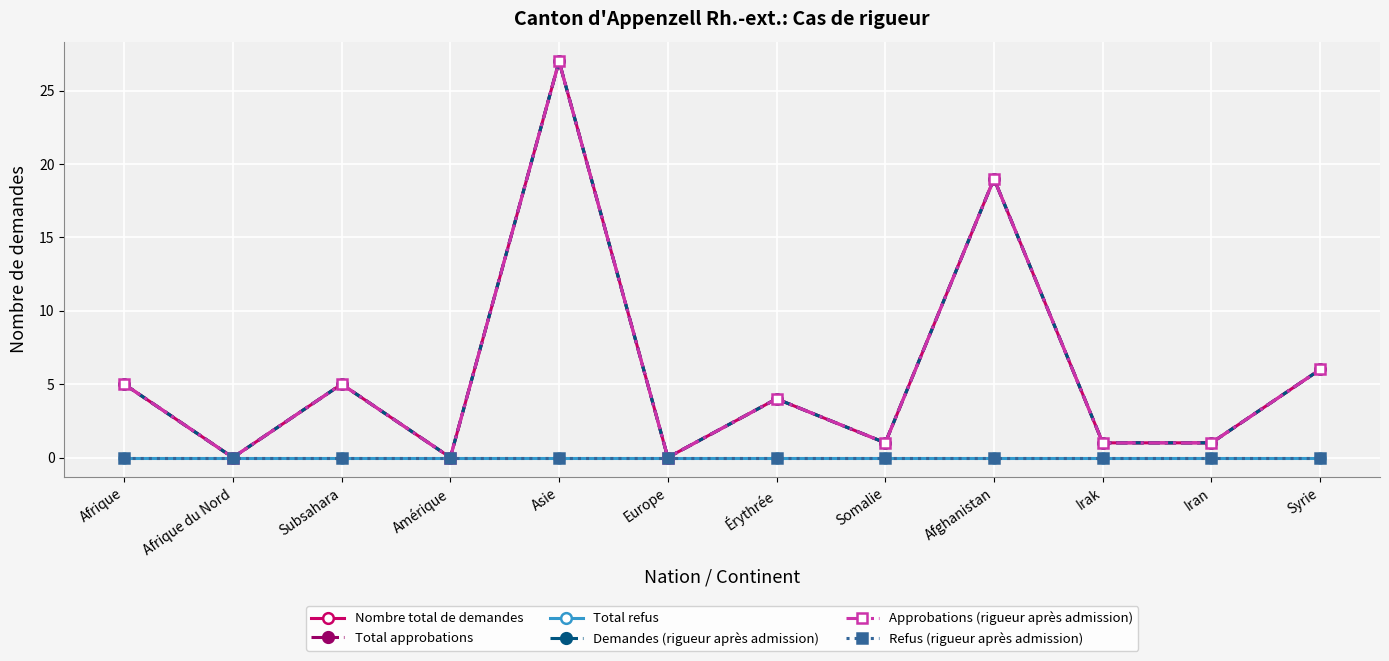

Reading left to right, what are all the values shown in this chart?

Nombre total de demandes: Afrique=5	Afrique du Nord=0	Subsahara=5	Amérique=0	Asie=27	Europe=0	Érythrée=4	Somalie=1	Afghanistan=19	Irak=1	Iran=1	Syrie=6
Total approbations: Afrique=5	Afrique du Nord=0	Subsahara=5	Amérique=0	Asie=27	Europe=0	Érythrée=4	Somalie=1	Afghanistan=19	Irak=1	Iran=1	Syrie=6
Total refus: Afrique=0	Afrique du Nord=0	Subsahara=0	Amérique=0	Asie=0	Europe=0	Érythrée=0	Somalie=0	Afghanistan=0	Irak=0	Iran=0	Syrie=0
Demandes (rigueur après admission): Afrique=5	Afrique du Nord=0	Subsahara=5	Amérique=0	Asie=27	Europe=0	Érythrée=4	Somalie=1	Afghanistan=19	Irak=1	Iran=1	Syrie=6
Approbations (rigueur après admission): Afrique=5	Afrique du Nord=0	Subsahara=5	Amérique=0	Asie=27	Europe=0	Érythrée=4	Somalie=1	Afghanistan=19	Irak=1	Iran=1	Syrie=6
Refus (rigueur après admission): Afrique=0	Afrique du Nord=0	Subsahara=0	Amérique=0	Asie=0	Europe=0	Érythrée=0	Somalie=0	Afghanistan=0	Irak=0	Iran=0	Syrie=0